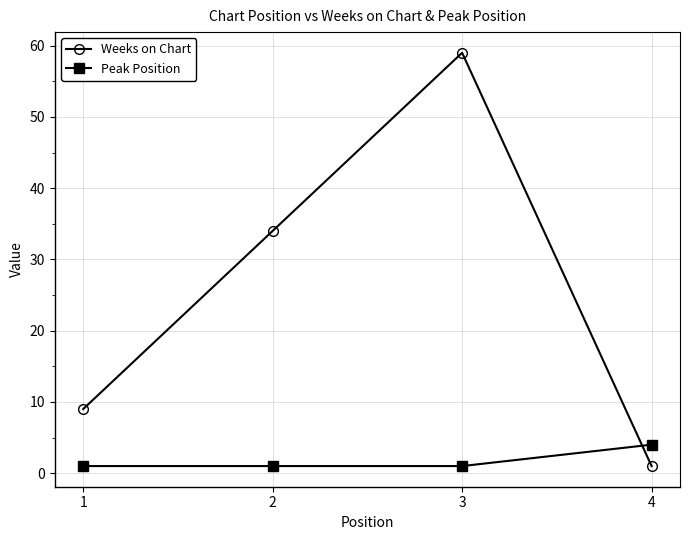

What is the approximate value of Peak Position at 2?

1